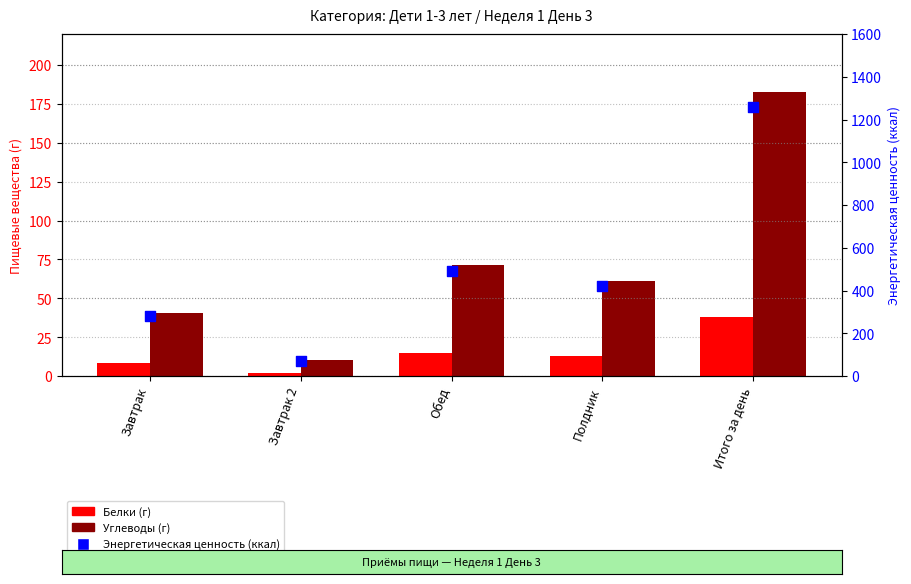

What are all the series names shown in the legend?

Белки (г), Углеводы (г), Энергетическая ценность (ккал)